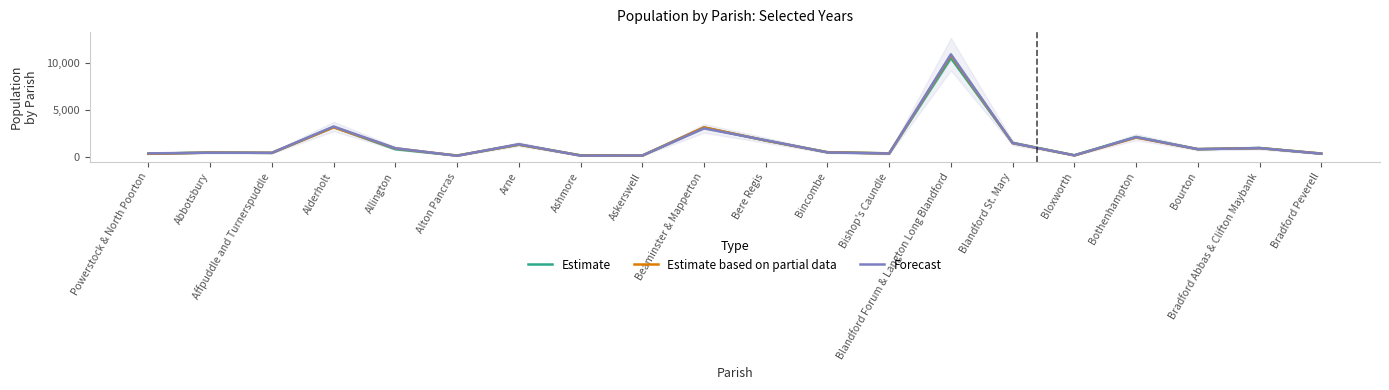

Between Ashmore and Alton Pancras, which is larger?

Ashmore